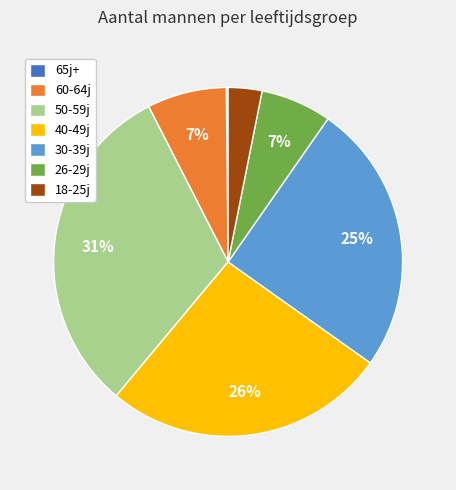

Which category has the biggest portion of the pie?

50-59j